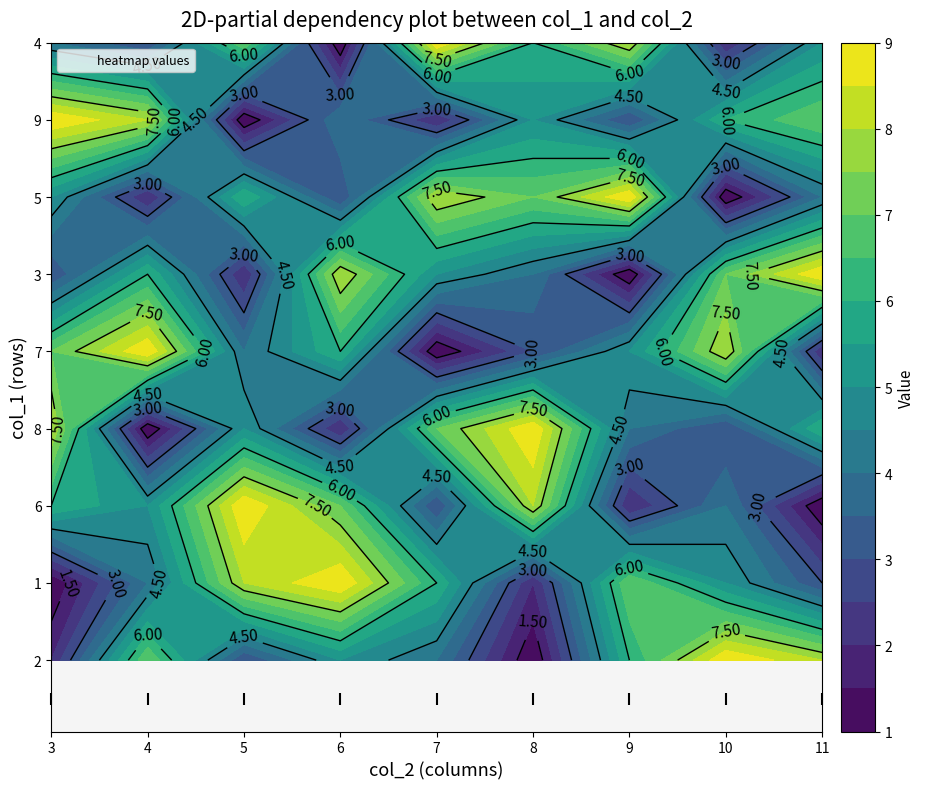

At how many categories does at least one series exceed 3?

9